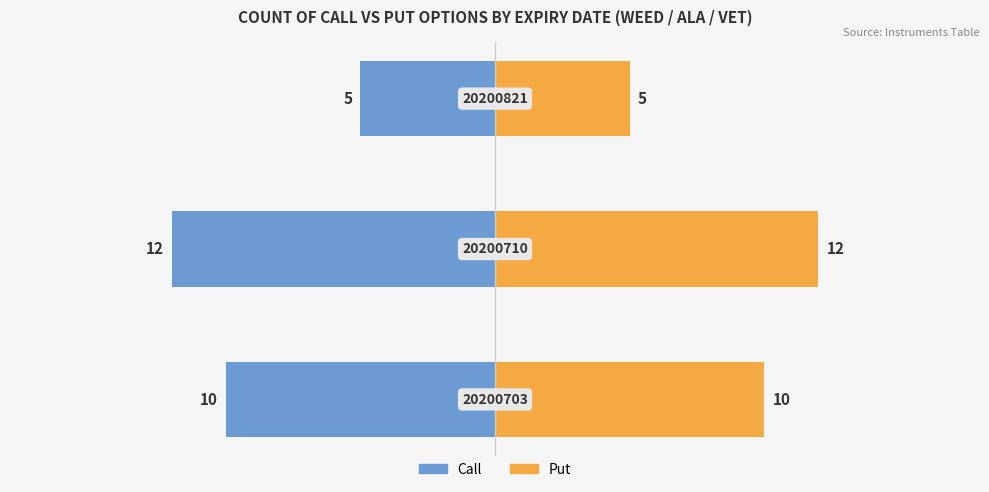

Rank the series by their average value, from highest to lowest.

Put, Call